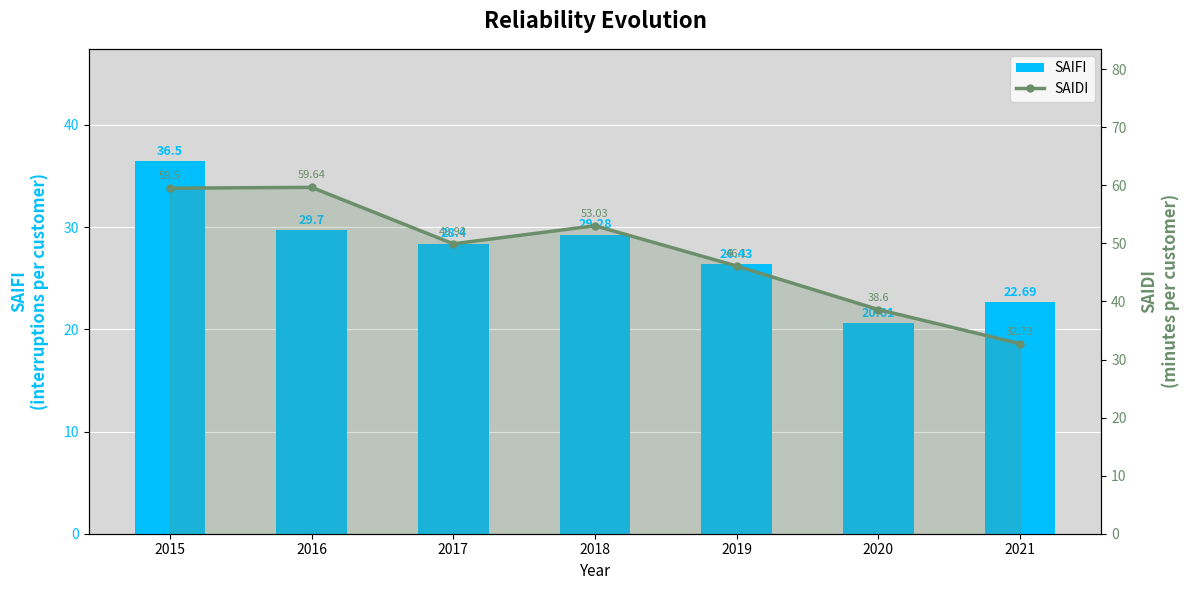

Reading right to left, list all the values displayed in this chart.

SAIFI: 22.7	20.6	26.4	29.3	28.4	29.7	36.5
SAIDI: 32.7	38.6	46.1	53.0	49.9	59.6	59.5